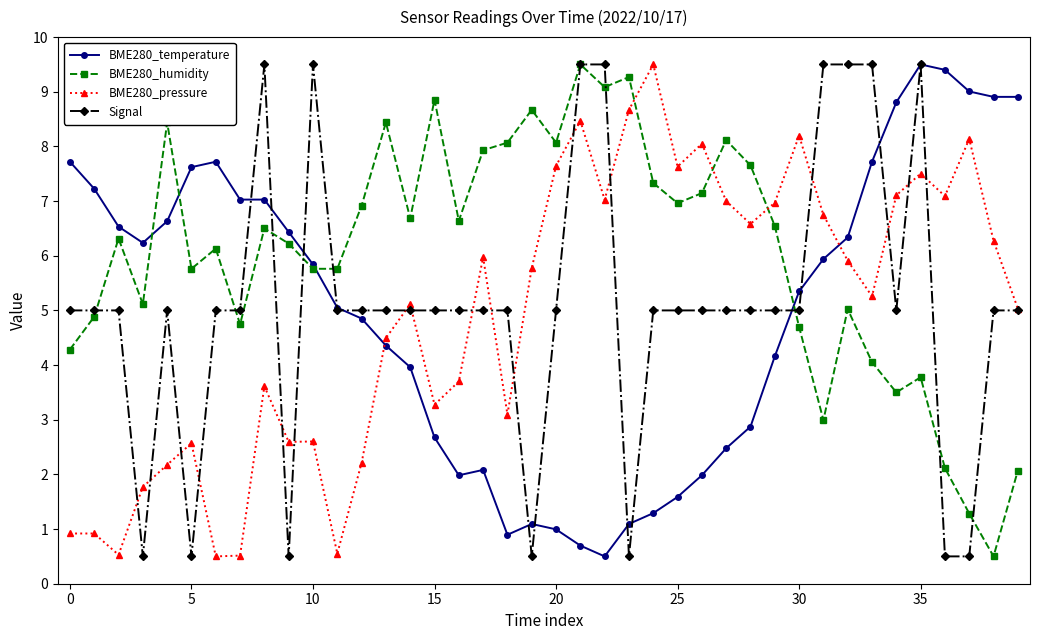

True or false: Signal has more than 2 interior local peaks.

True